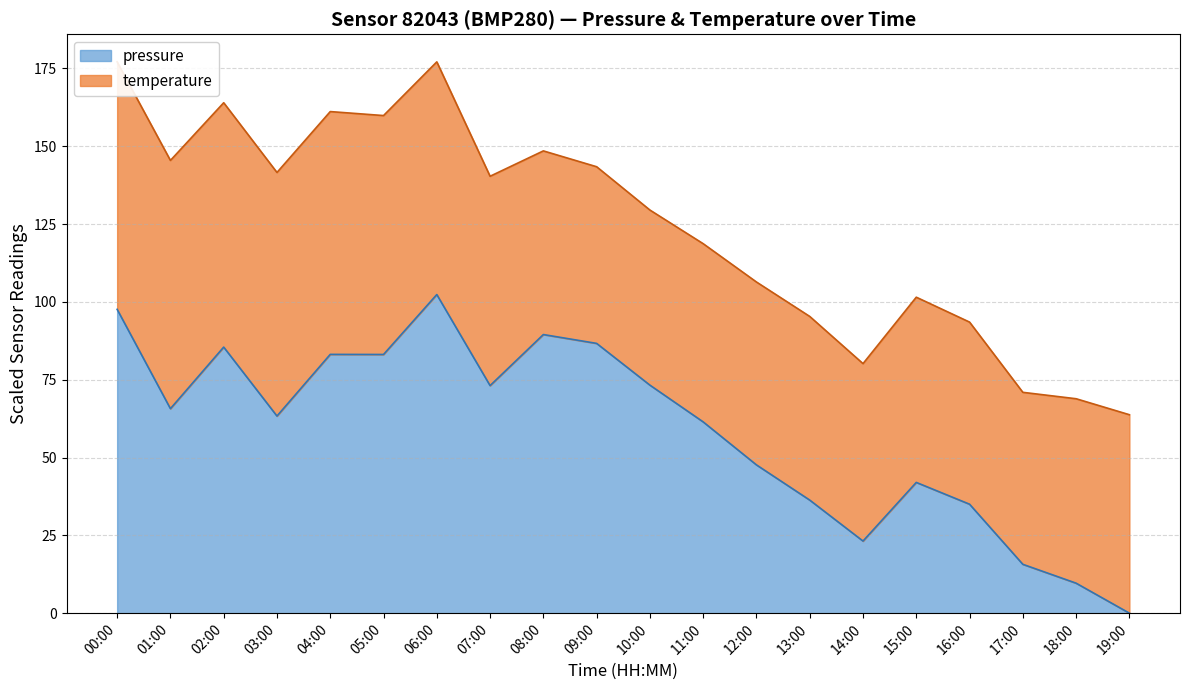

Approximately how many times larger is the value at 05:00 compared to 02:00?

1.0